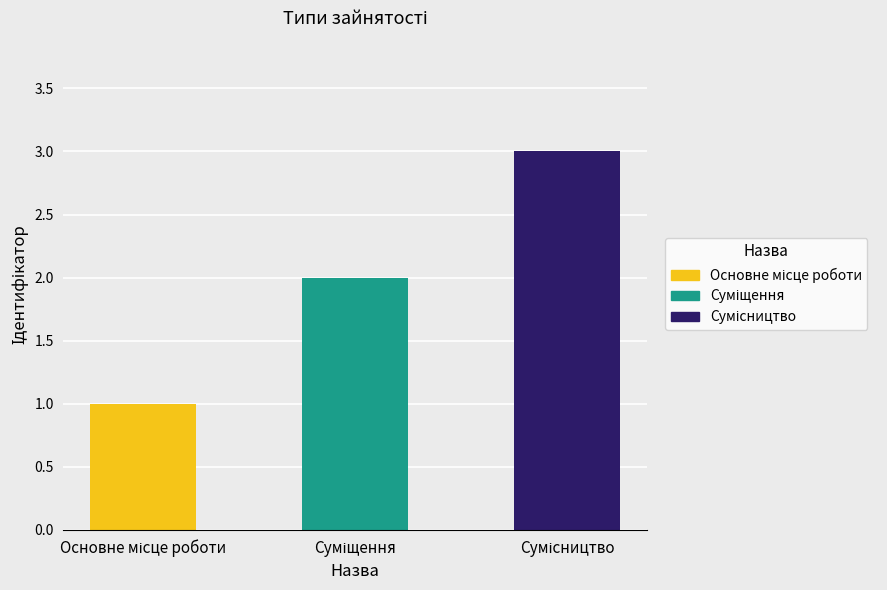

What is the greatest value displayed?

3